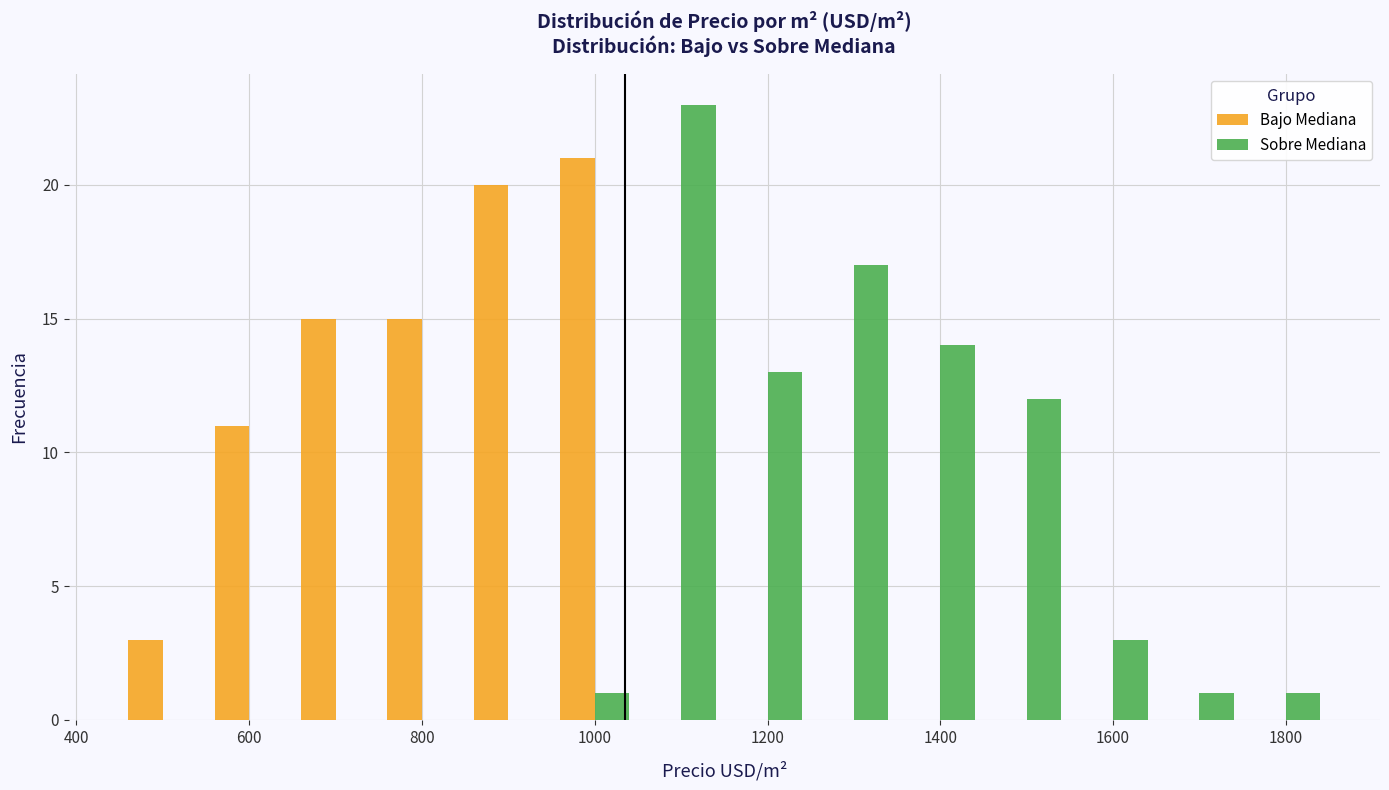

Reading left to right, list every range on the x-axis with the height of the bar of each series over it. Neither the bar edges nor the heights are printed on the chart, so give them approximately, as read against the axes.

450 to 550: Bajo Mediana=3	Sobre Mediana=0
550 to 650: Bajo Mediana=11	Sobre Mediana=0
650 to 750: Bajo Mediana=15	Sobre Mediana=0
750 to 850: Bajo Mediana=15	Sobre Mediana=0
850 to 950: Bajo Mediana=20	Sobre Mediana=0
950 to 1050: Bajo Mediana=21	Sobre Mediana=1
1050 to 1150: Bajo Mediana=0	Sobre Mediana=23
1150 to 1250: Bajo Mediana=0	Sobre Mediana=13
1250 to 1350: Bajo Mediana=0	Sobre Mediana=17
1350 to 1450: Bajo Mediana=0	Sobre Mediana=14
1450 to 1550: Bajo Mediana=0	Sobre Mediana=12
1550 to 1650: Bajo Mediana=0	Sobre Mediana=3
1650 to 1750: Bajo Mediana=0	Sobre Mediana=1
1750 to 1850: Bajo Mediana=0	Sobre Mediana=1